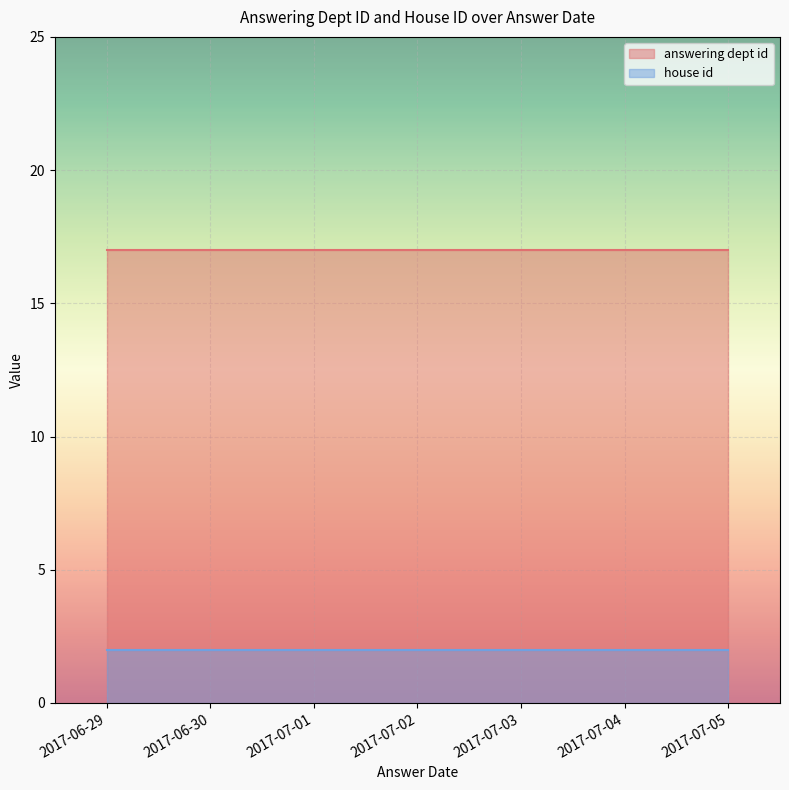

Which series has the widest spread of values?

answering dept id